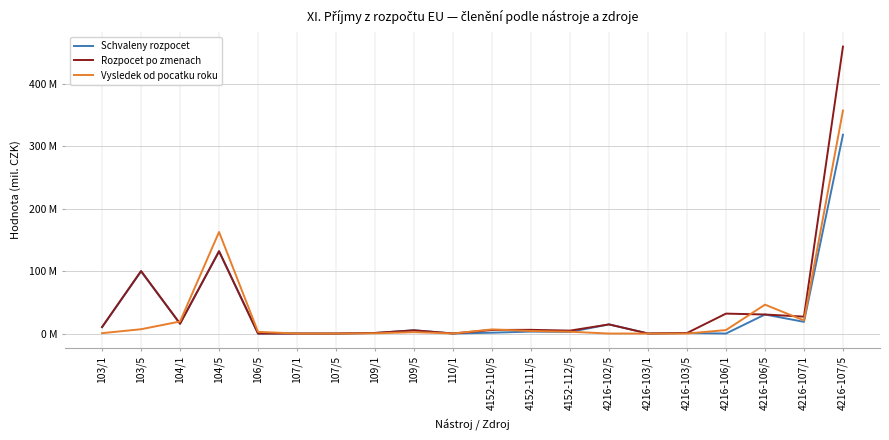

Which series has the widest spread of values?

Rozpocet po zmenach